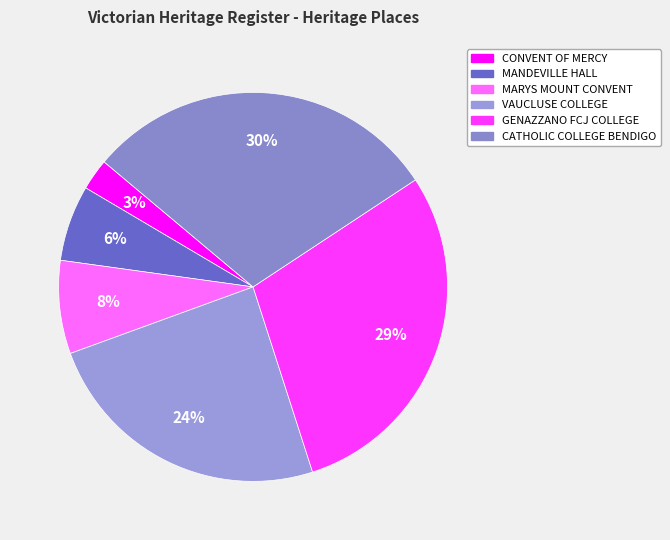

How many slices are in this pie chart?

6